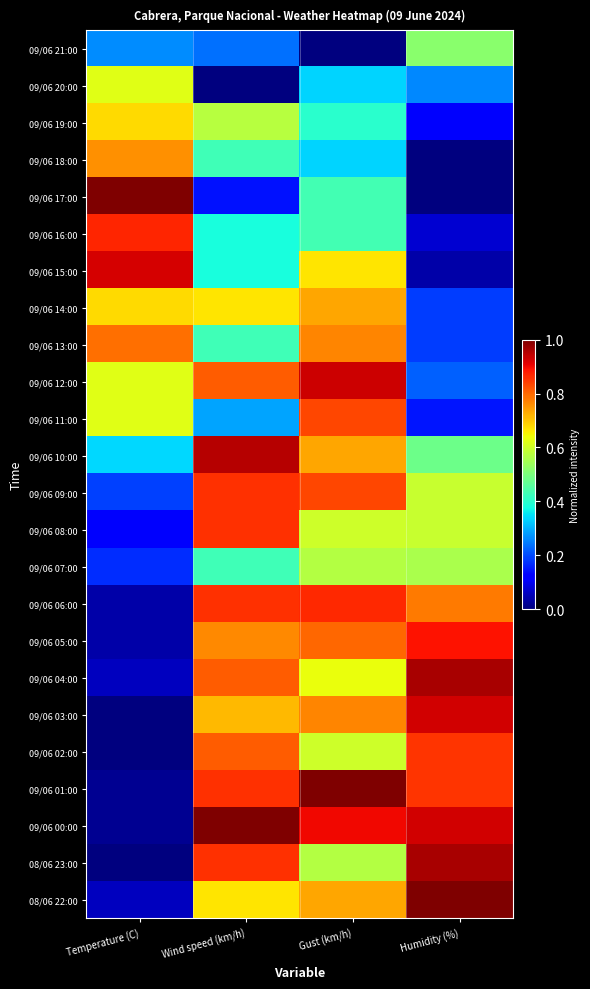

Which series has the largest range (max minus min)?

09/06 17:00